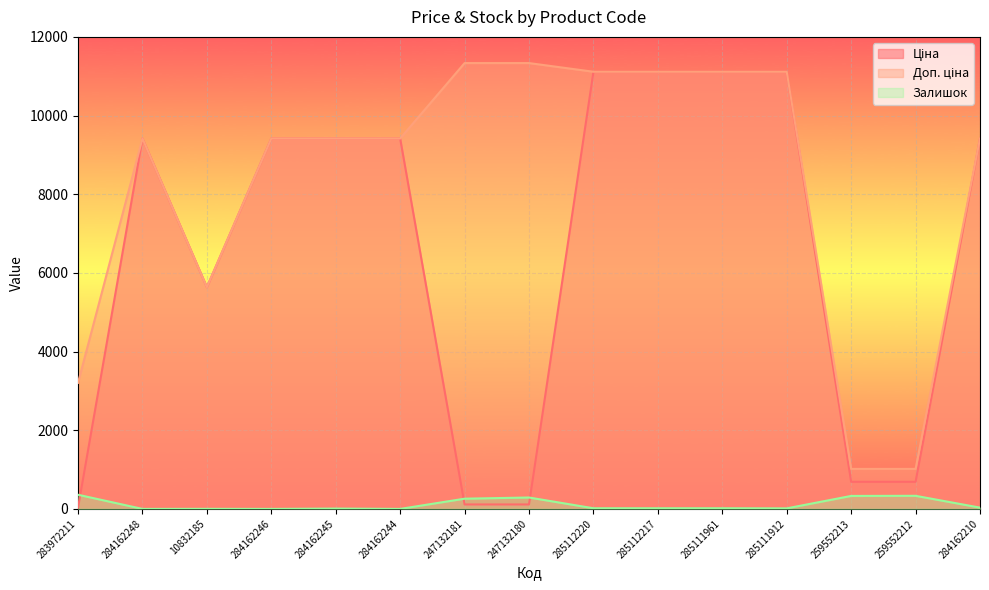

Is the value of Доп. ціна at 285112217 greater than the value of Залишок at 285111961?

Yes